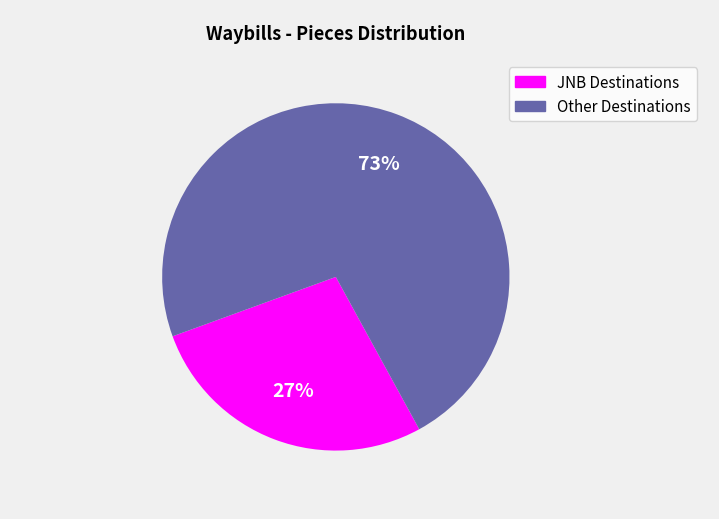

To the nearest percent, what is the average slice percentage?

50%